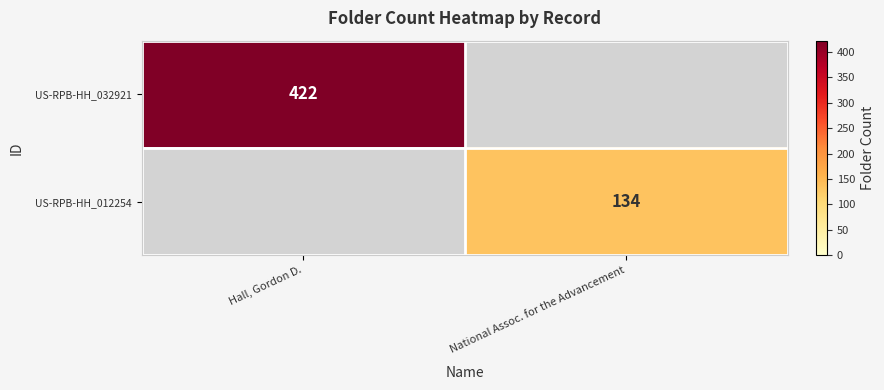

Is the value of US-RPB-HH_012254 at National Assoc. for the Advancement greater than the value of US-RPB-HH_032921 at Hall, Gordon D.?

No